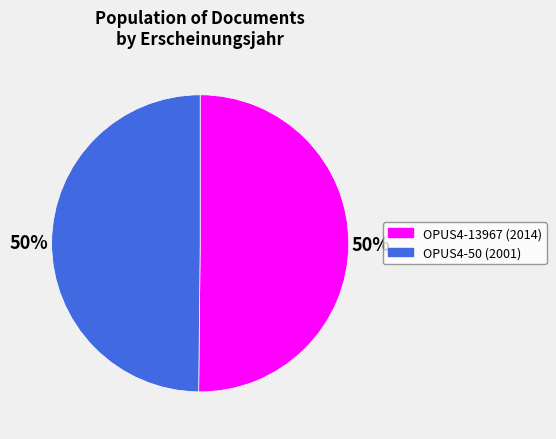

To the nearest percent, what is the combined percentage of OPUS4-13967 and OPUS4-50?

100%